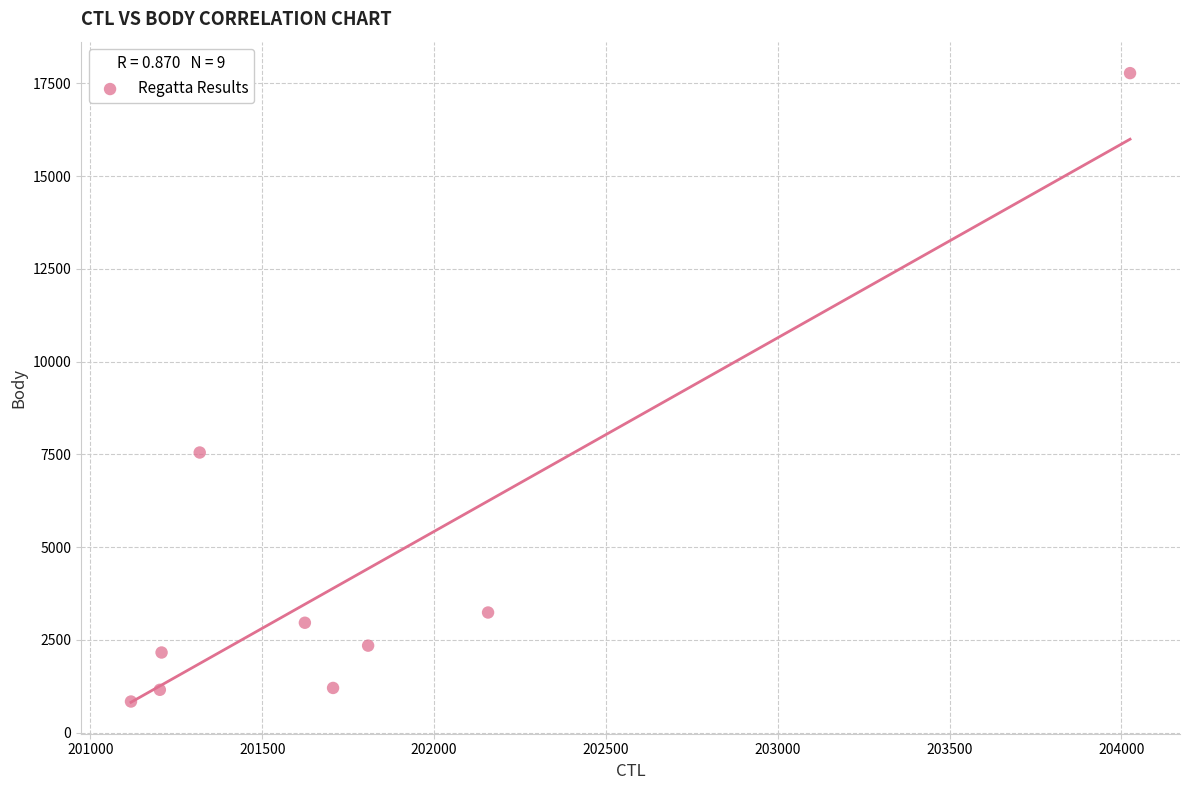

What is the average Y value?

4360